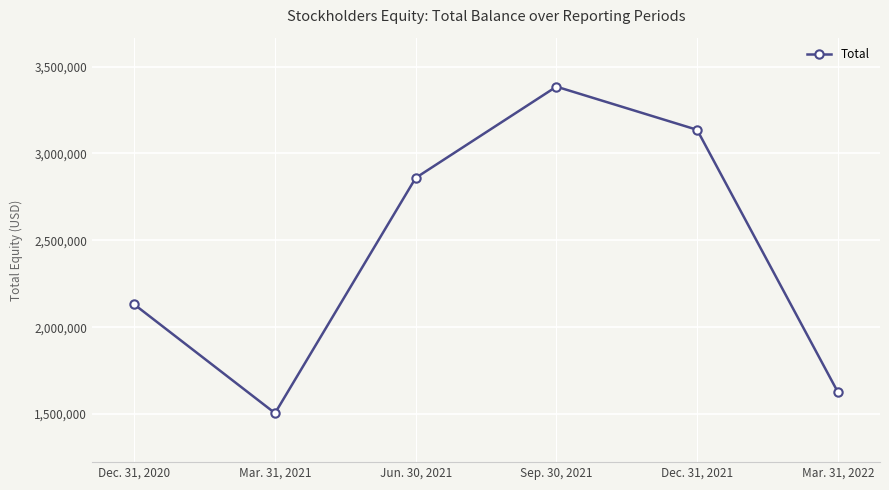

Is it true that the value at Mar. 31, 2021 is 705010?

False